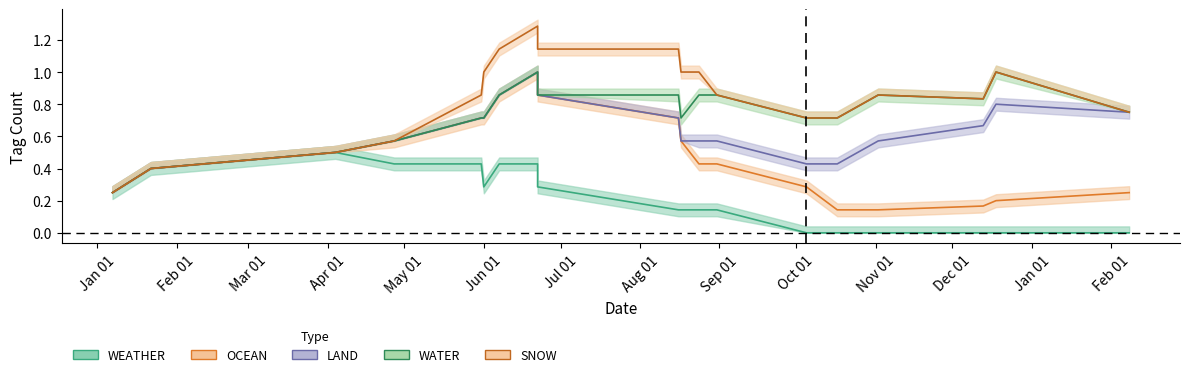

Which category has the lowest value across all series?

2023-10-05